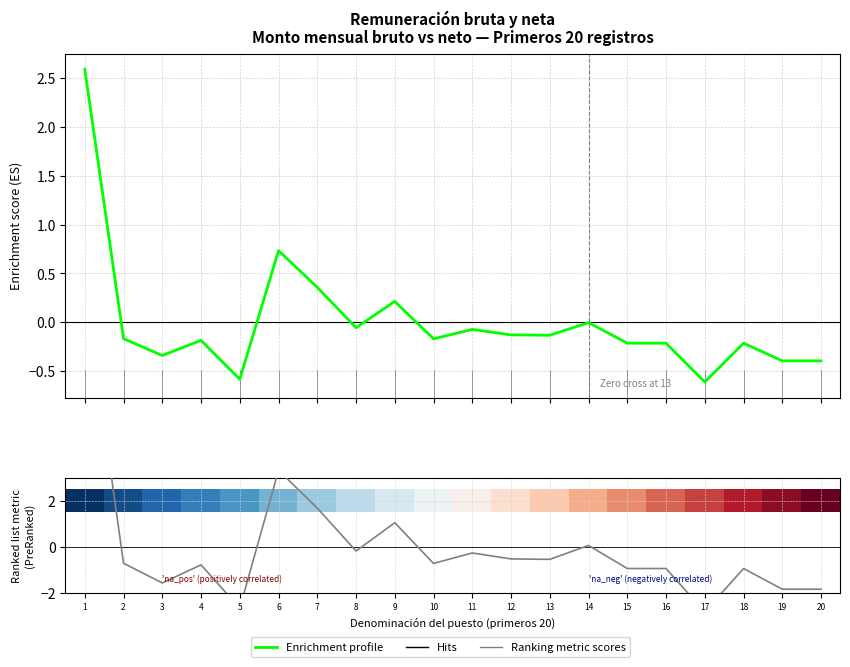

What is the sum of the Enrichment profile (bruto) values at 15 and 14?

-0.2